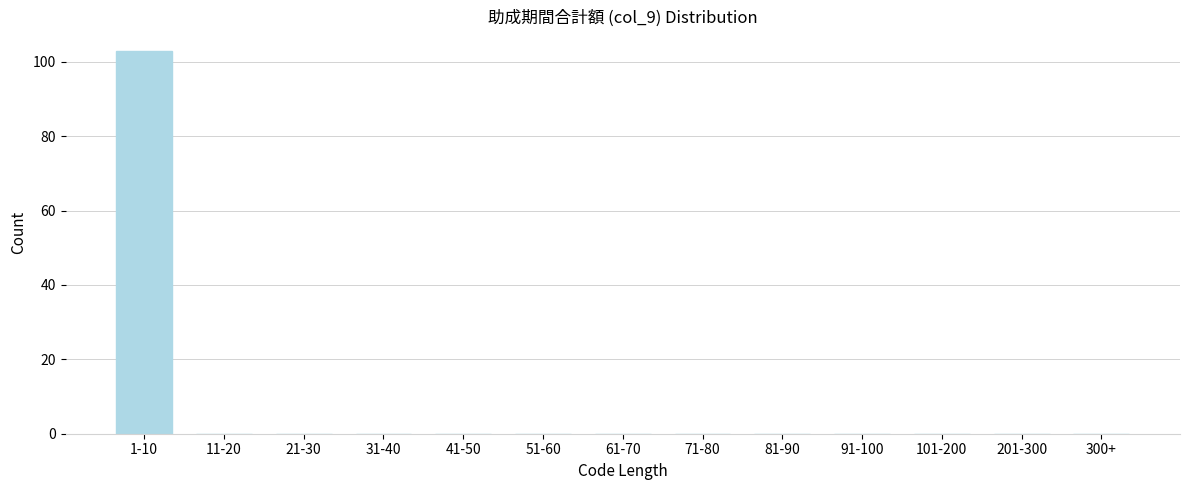

Reading right to left, extract all data points from this chart.

300+=0	201-300=0	101-200=0	91-100=0	81-90=0	71-80=0	61-70=0	51-60=0	41-50=0	31-40=0	21-30=0	11-20=0	1-10=103